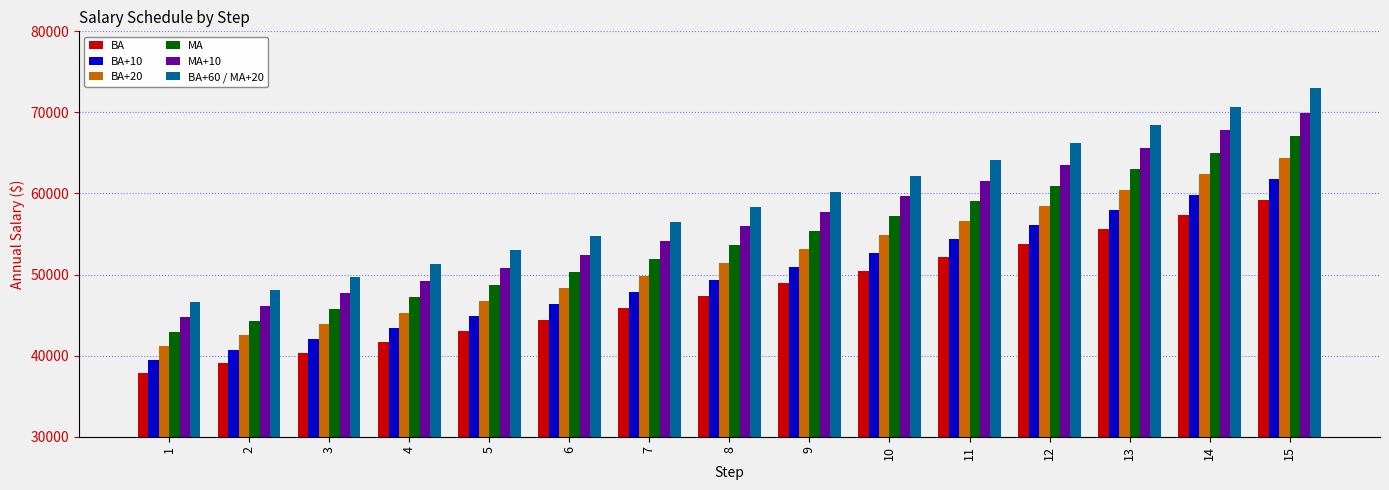

Which category has the lowest value in the BA+60 / MA+20 series?

1